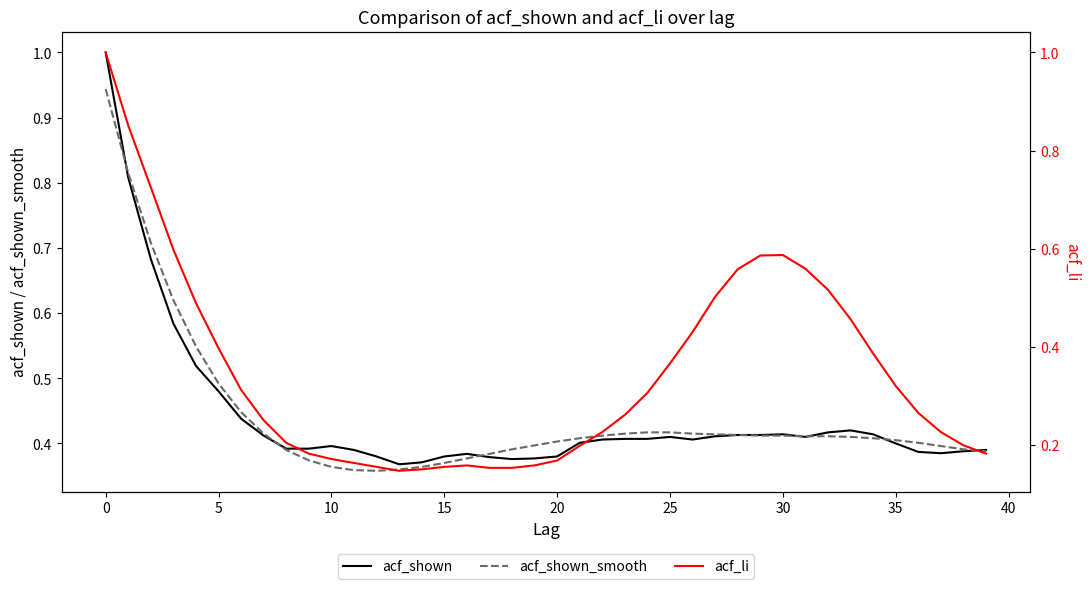

How many series are shown in this chart?

3